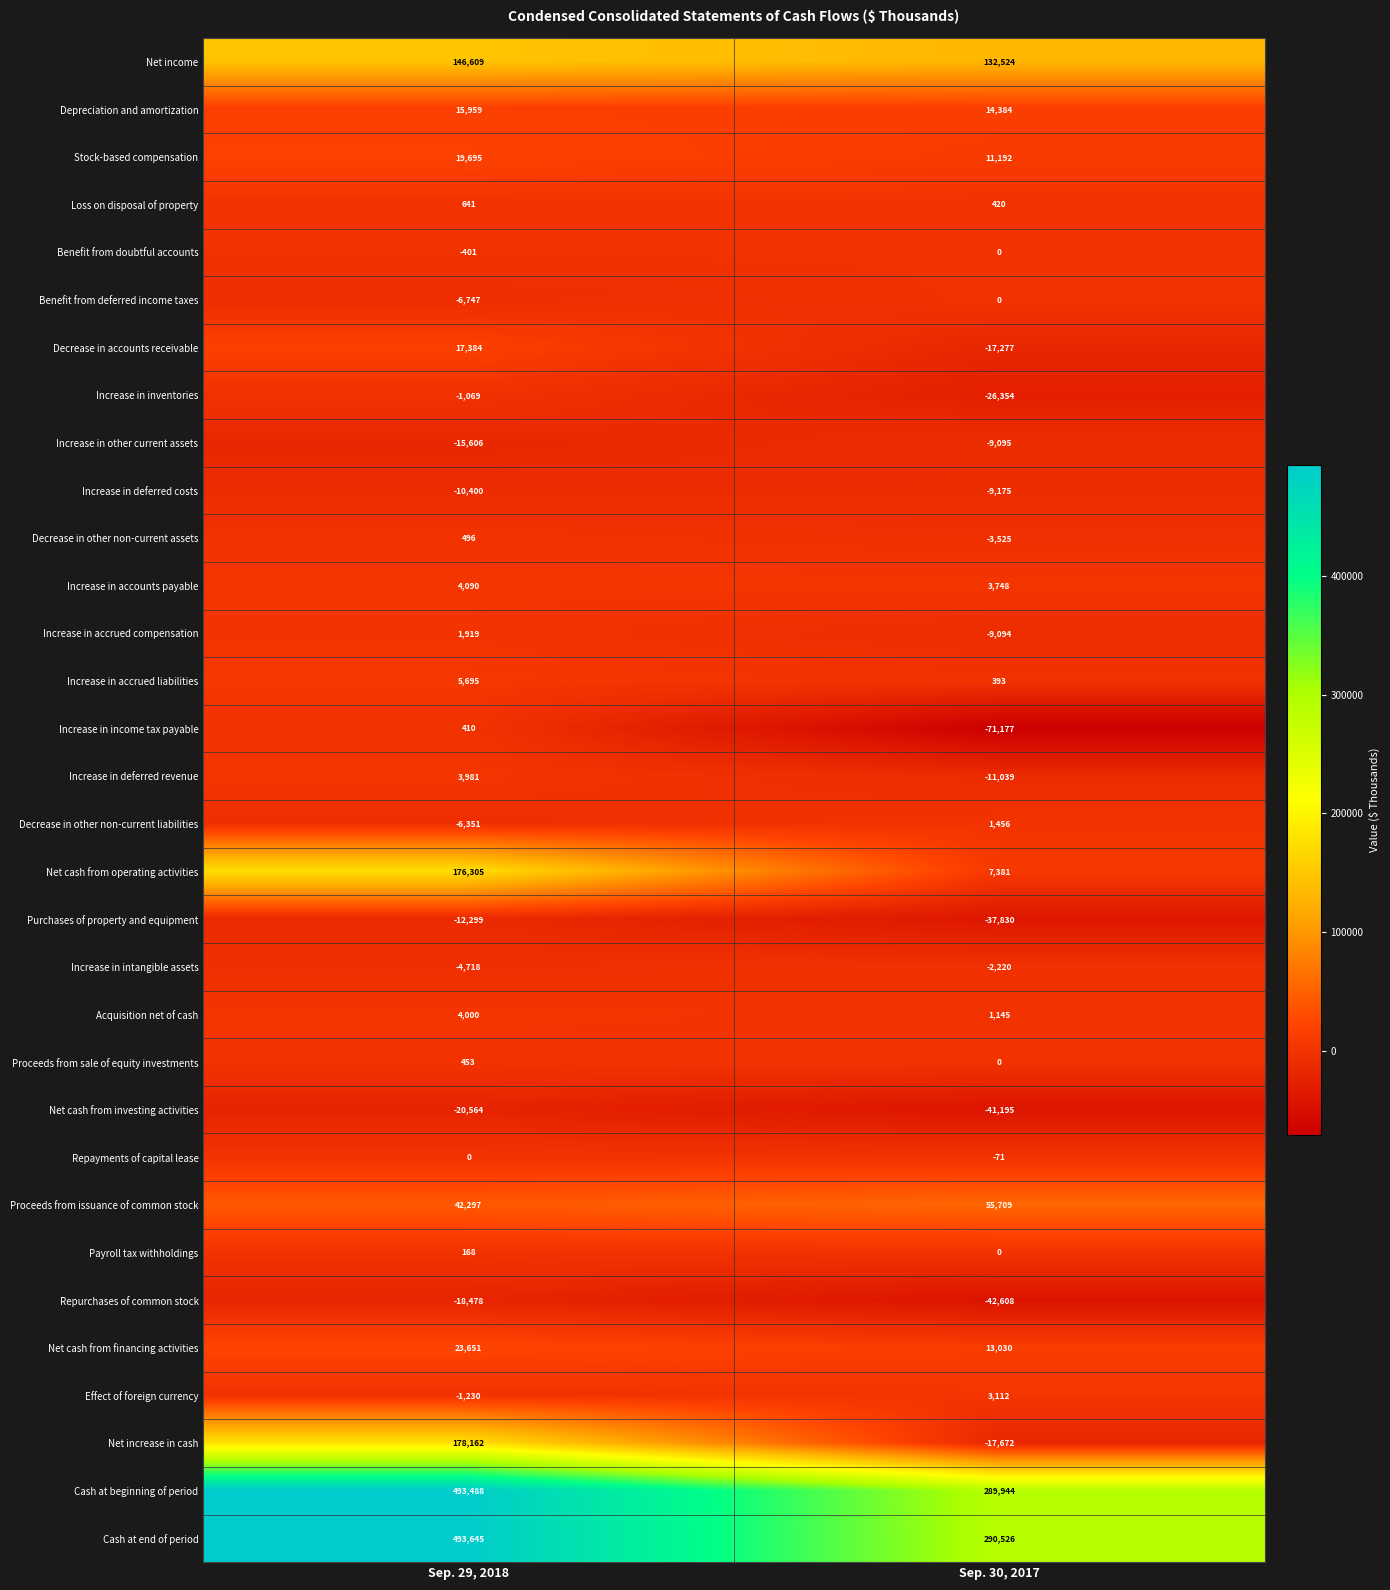

What is the sum of all Net cash from investing activities values?

-61759